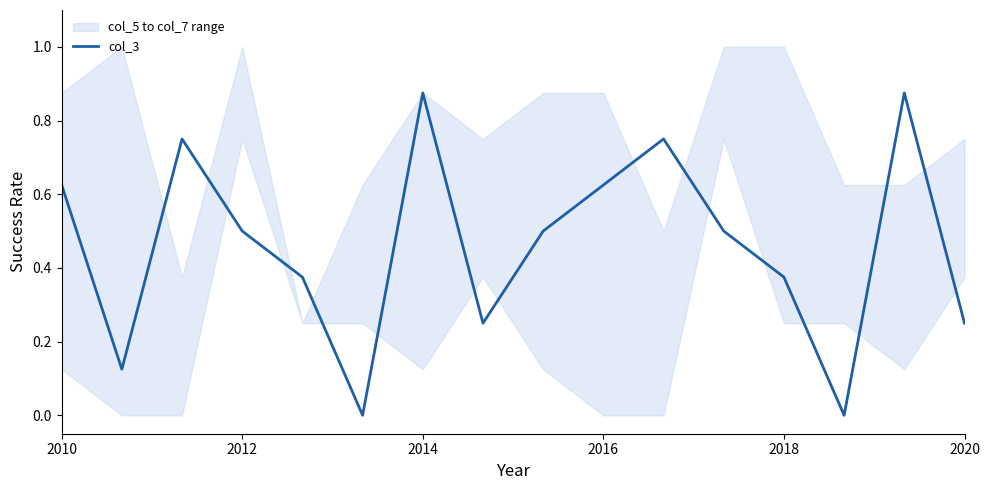

The value of col_3 at 2016 is 1.1. True or false?

False